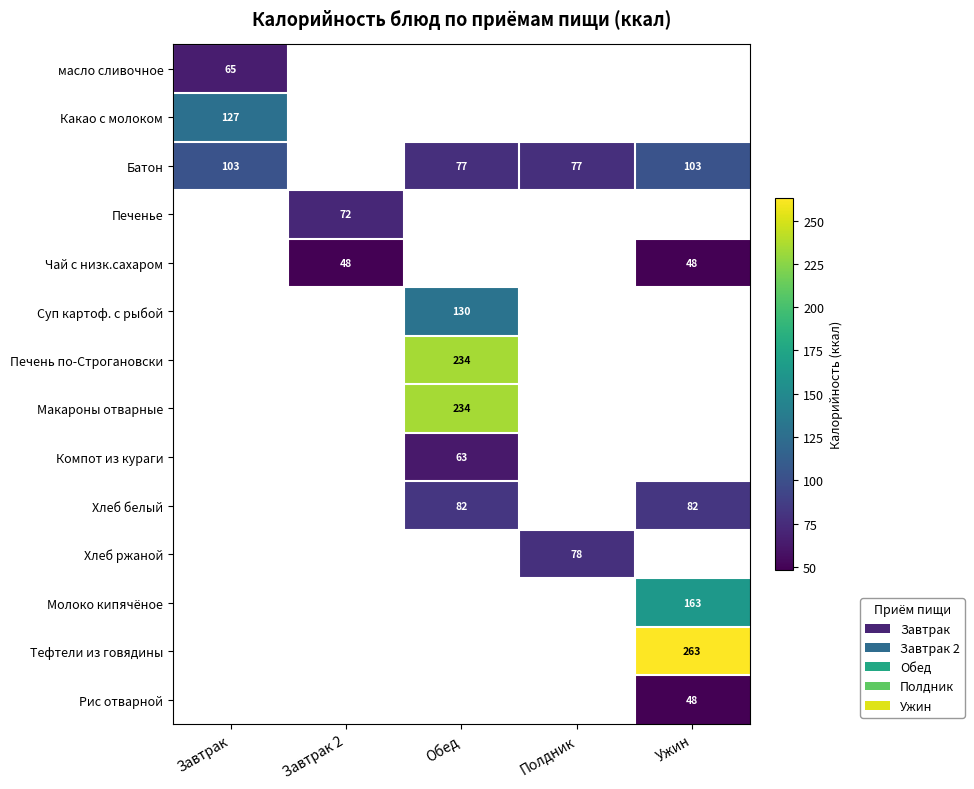

The value of Батон at Полдник is 77. True or false?

True